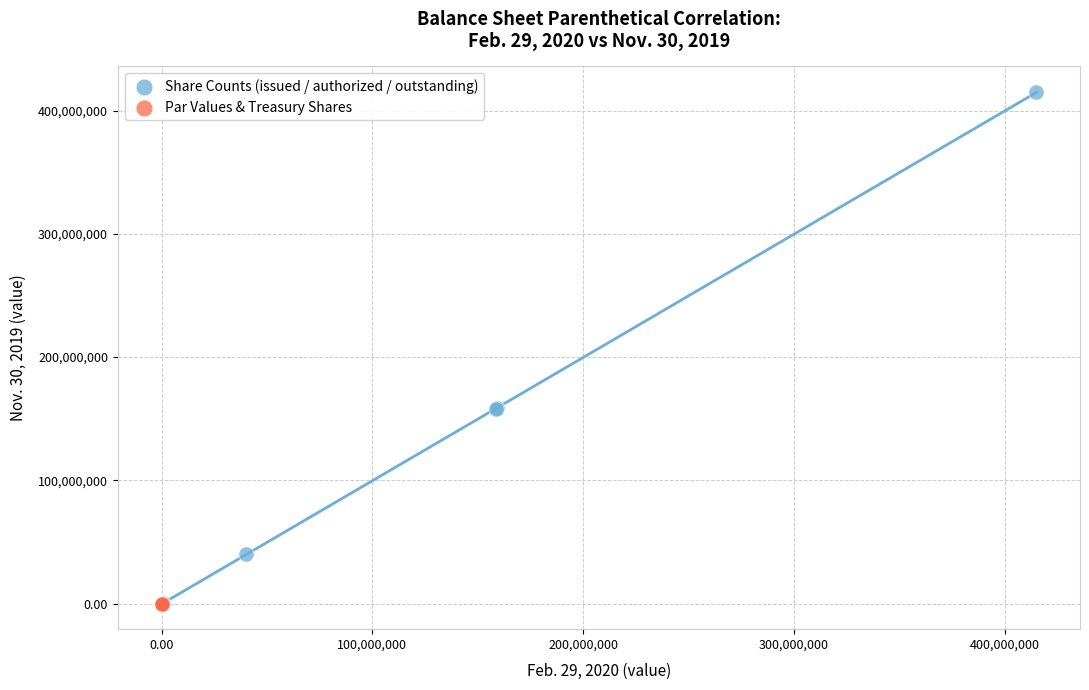

Which series reaches the maximum Y coordinate?

Share Counts (issued / authorized / outstanding)